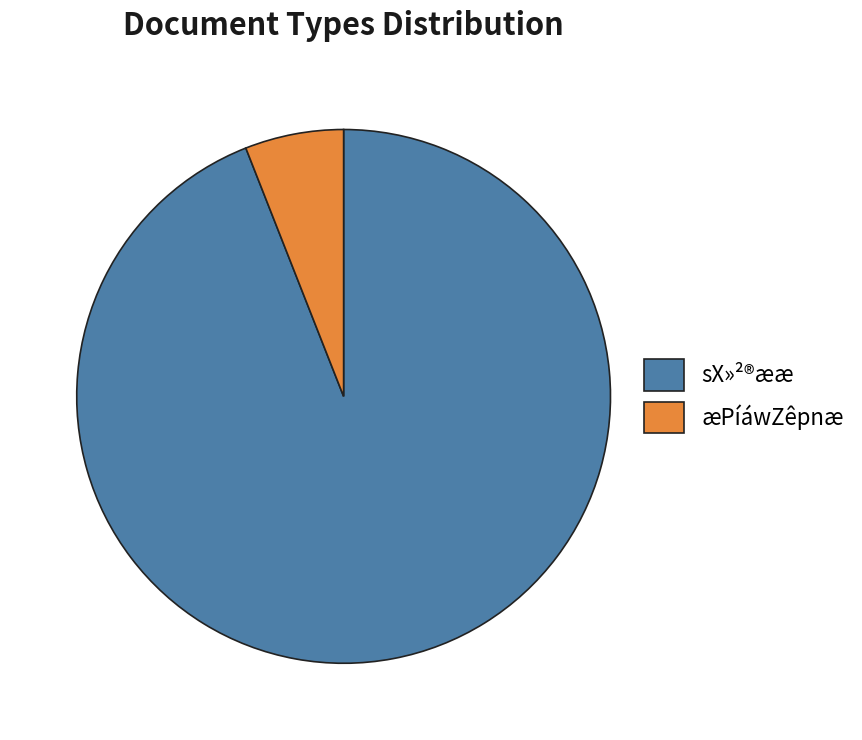

Between æPíáwZêpnæ and sX»²®ææ, which is larger?

sX»²®ææ